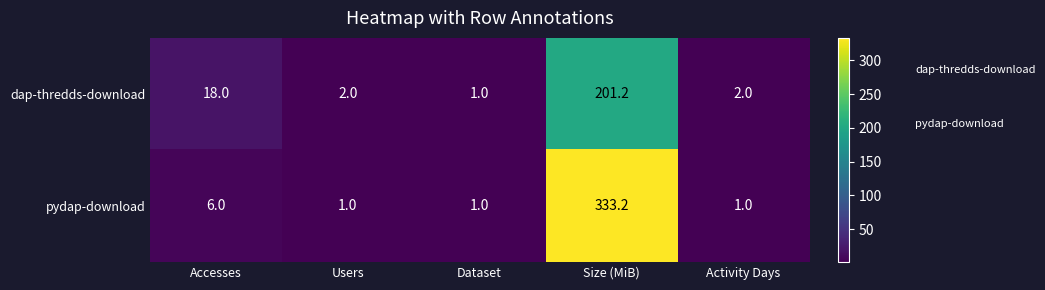

Rank the series by their average value, from highest to lowest.

pydap-download, dap-thredds-download